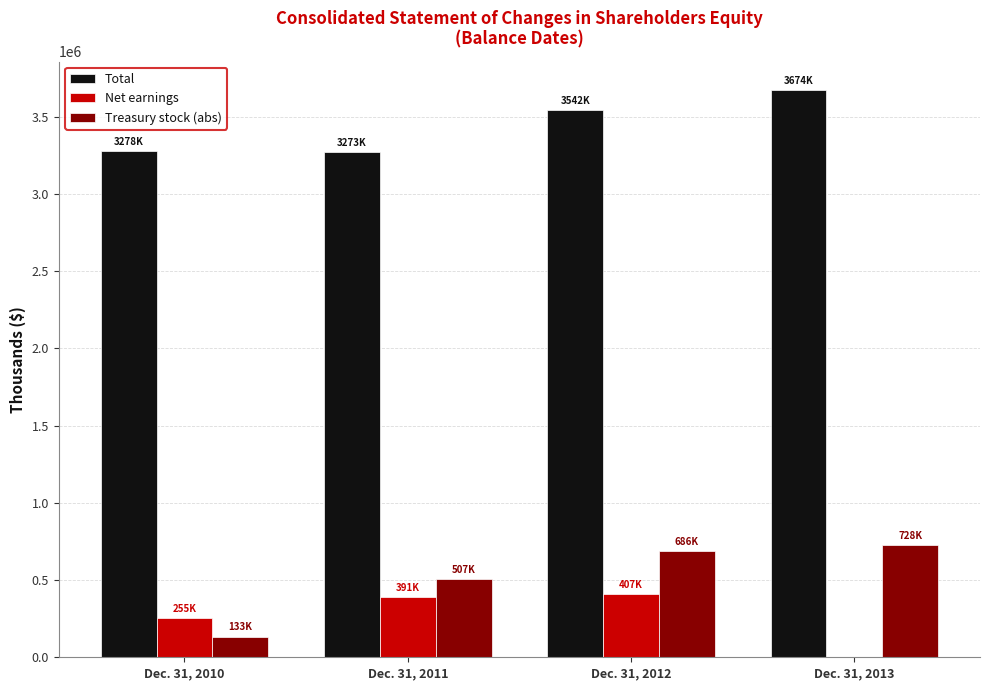

The value of Treasury stock (abs) at Dec. 31, 2011 is 507523. True or false?

True